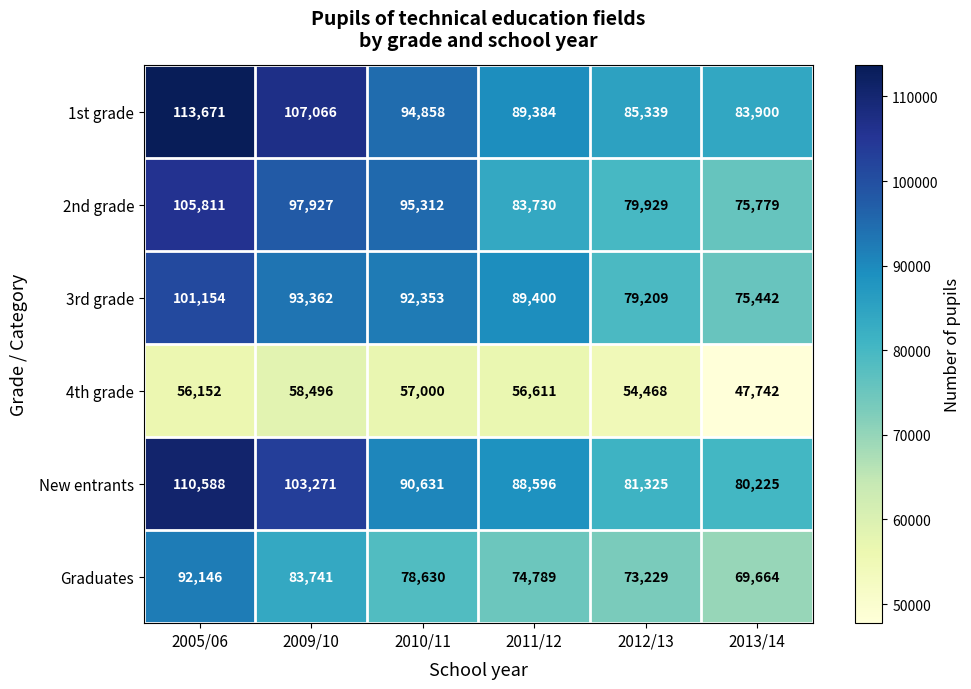

Rank the series at 2010/11 from lowest to highest value.

4th grade, Graduates, New entrants, 3rd grade, 1st grade, 2nd grade